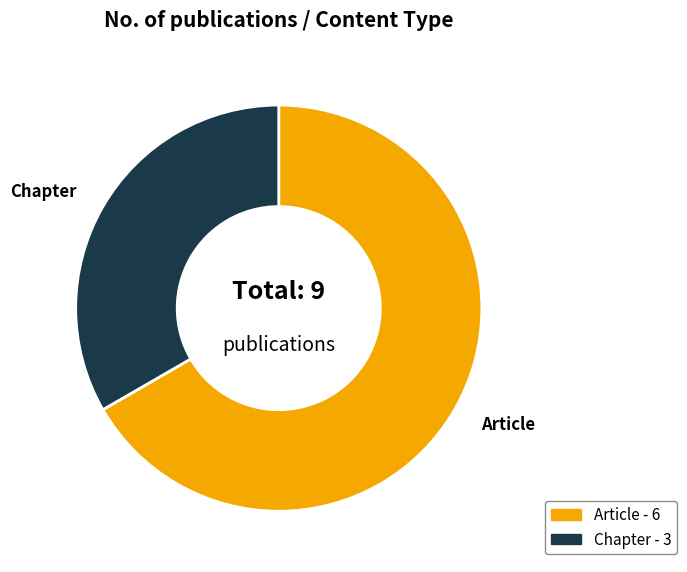

How many segments does this pie chart have?

2